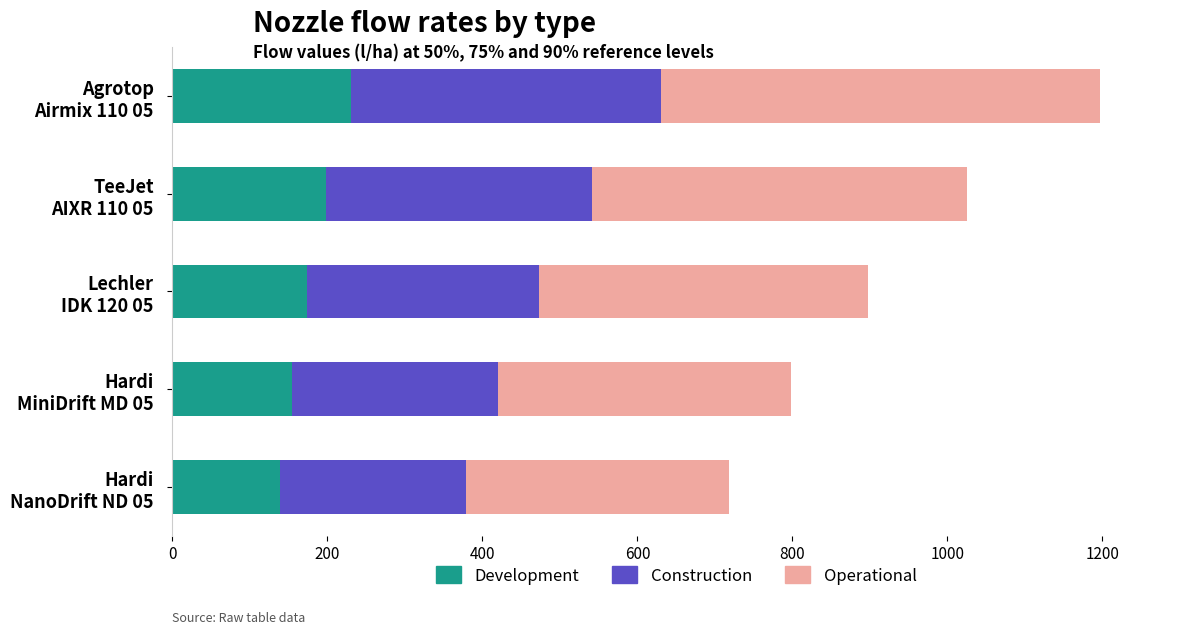

How many categories are shown in the chart?

5